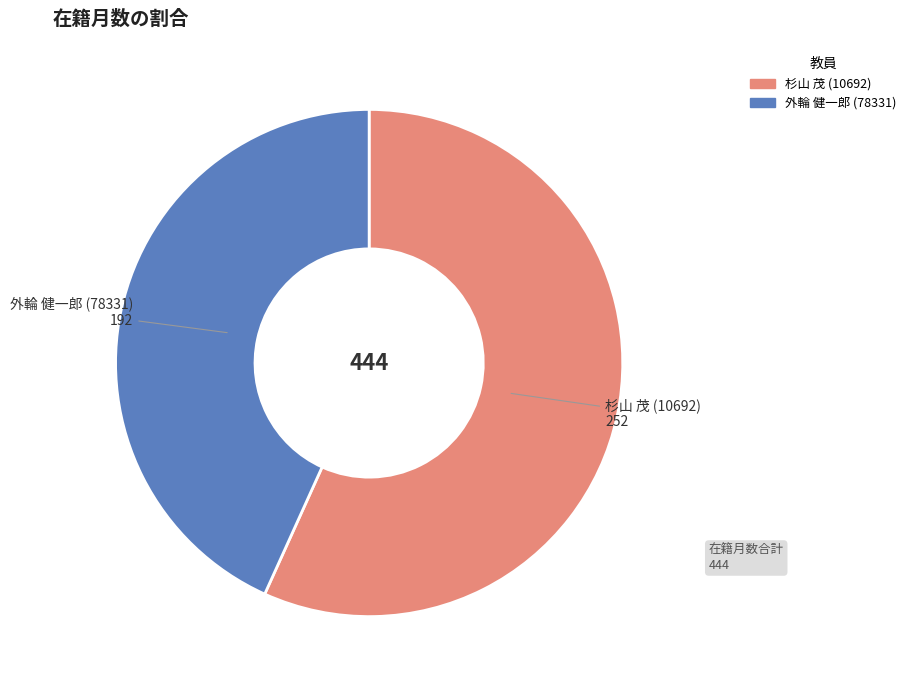

Which has a higher value, 杉山 茂 (10692) or 外輪 健一郎 (78331)?

杉山 茂 (10692)